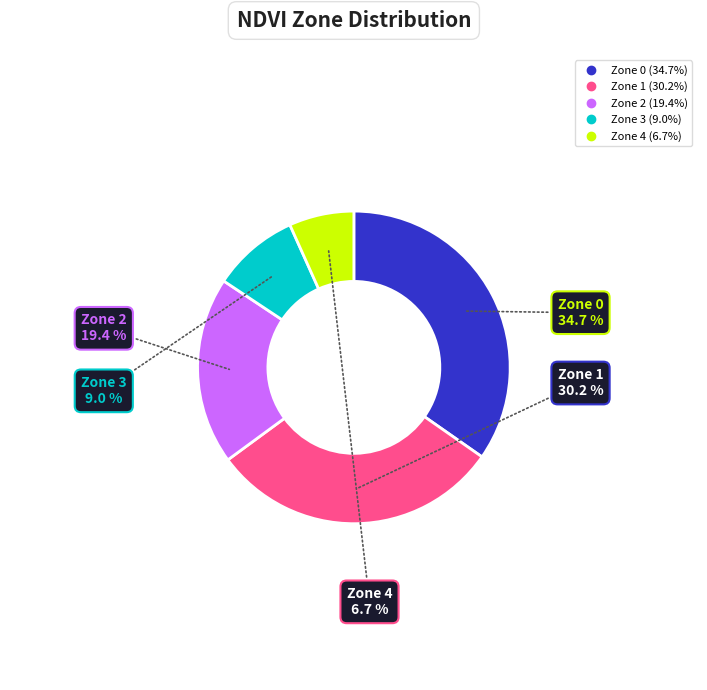

Is it true that Zone 0 is 28% of the pie?

False